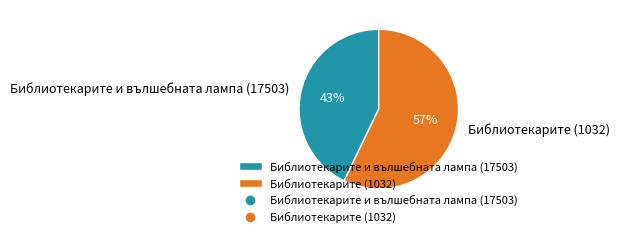

Between Библиотекарите (1032) and Библиотекарите и вълшебната лампа (17503), which is larger?

Библиотекарите (1032)